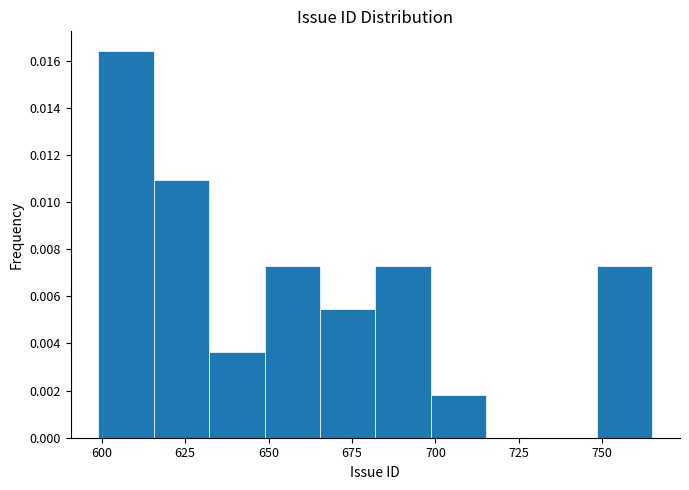

Around what value on the x-axis is the tallest bar? Give the approximate position of its centre, as read against the axis.

605